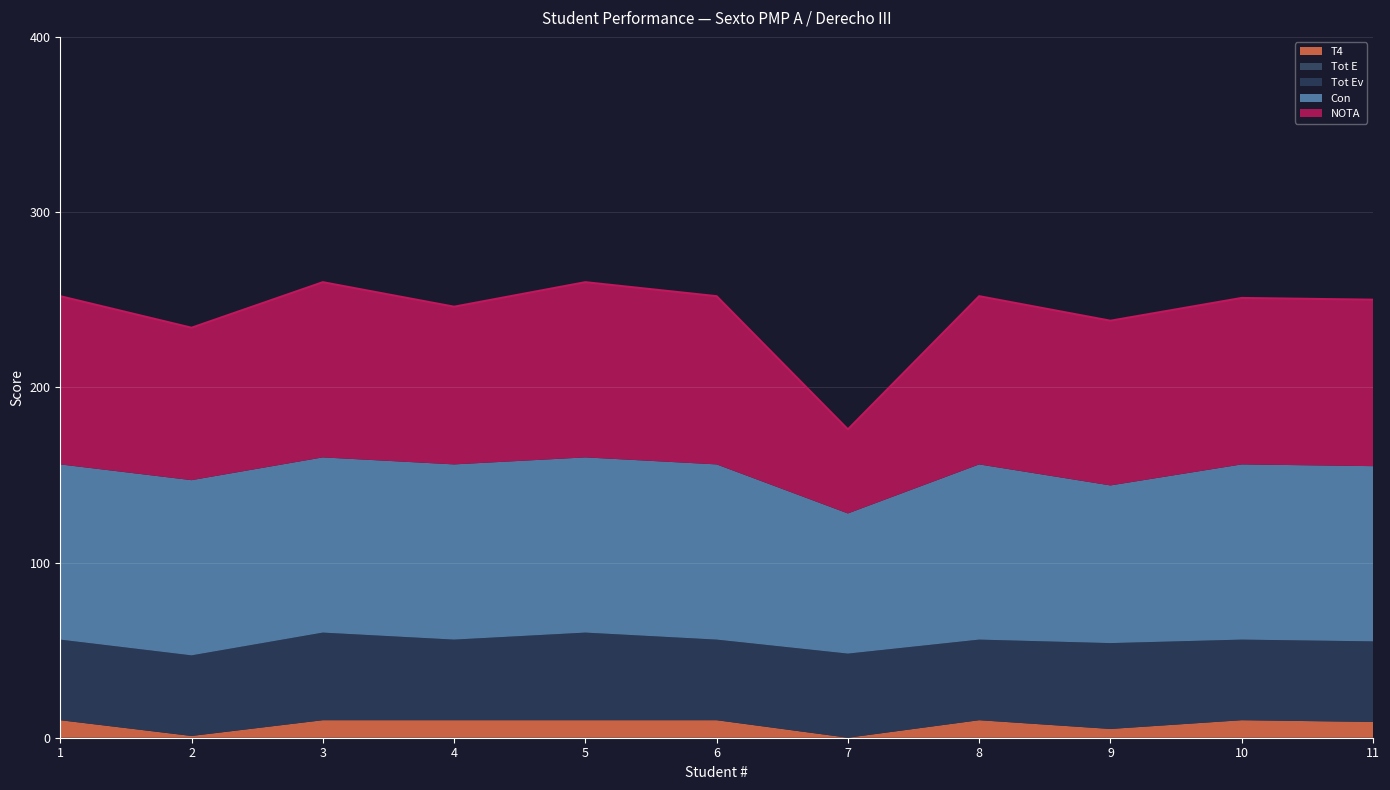

Rank the series at 4 from lowest to highest value.

Tot E, T4, Tot Ev, NOTA, Con